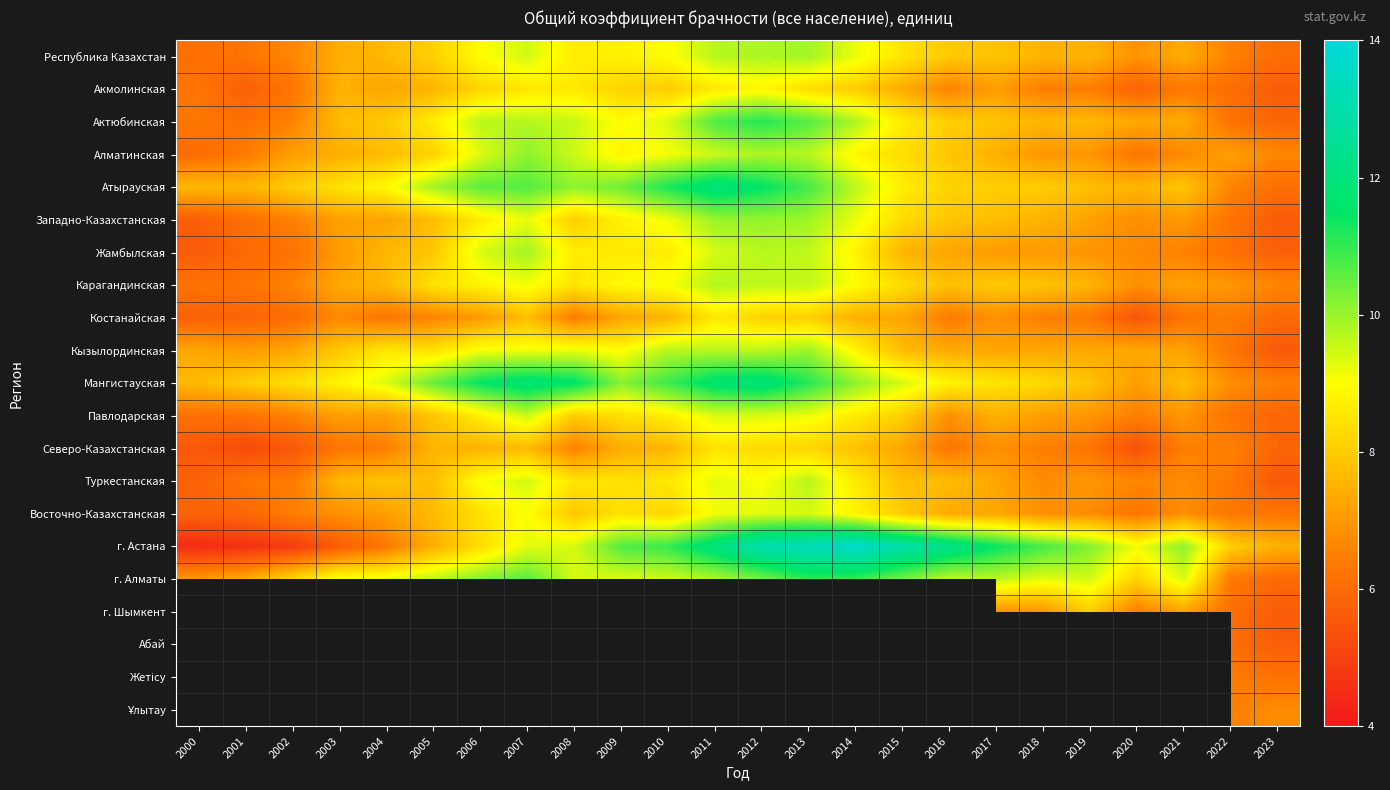

Which series has the largest range (max minus min)?

г. Астана